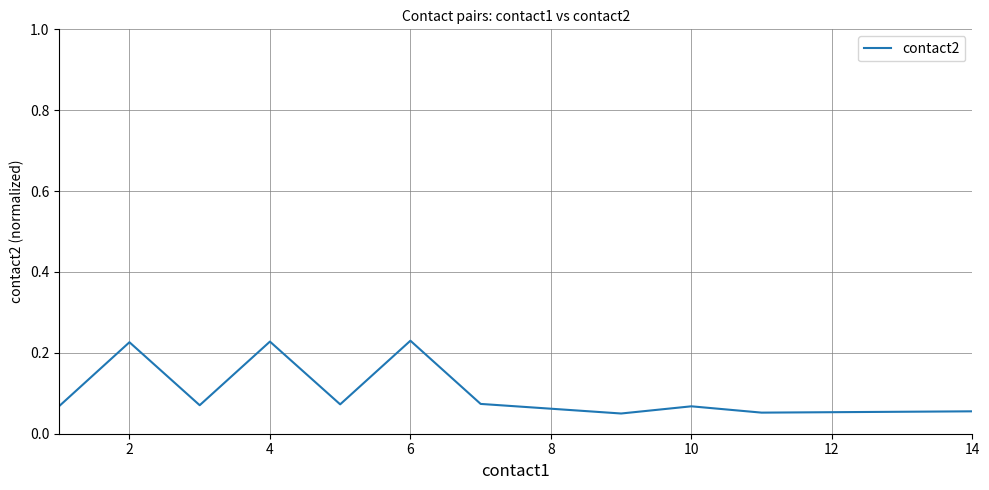

What is the difference between the second highest and second lowest values?

0.2